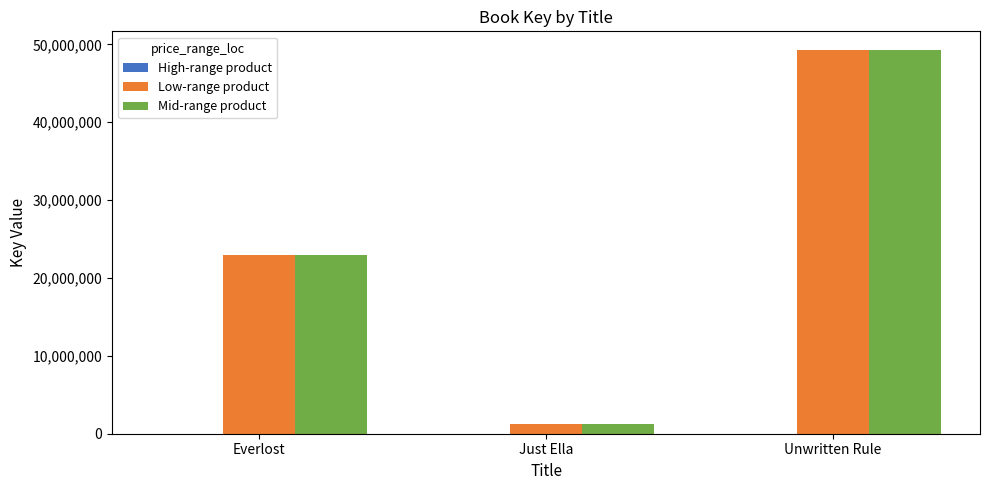

Count the number of data series in this chart.

3